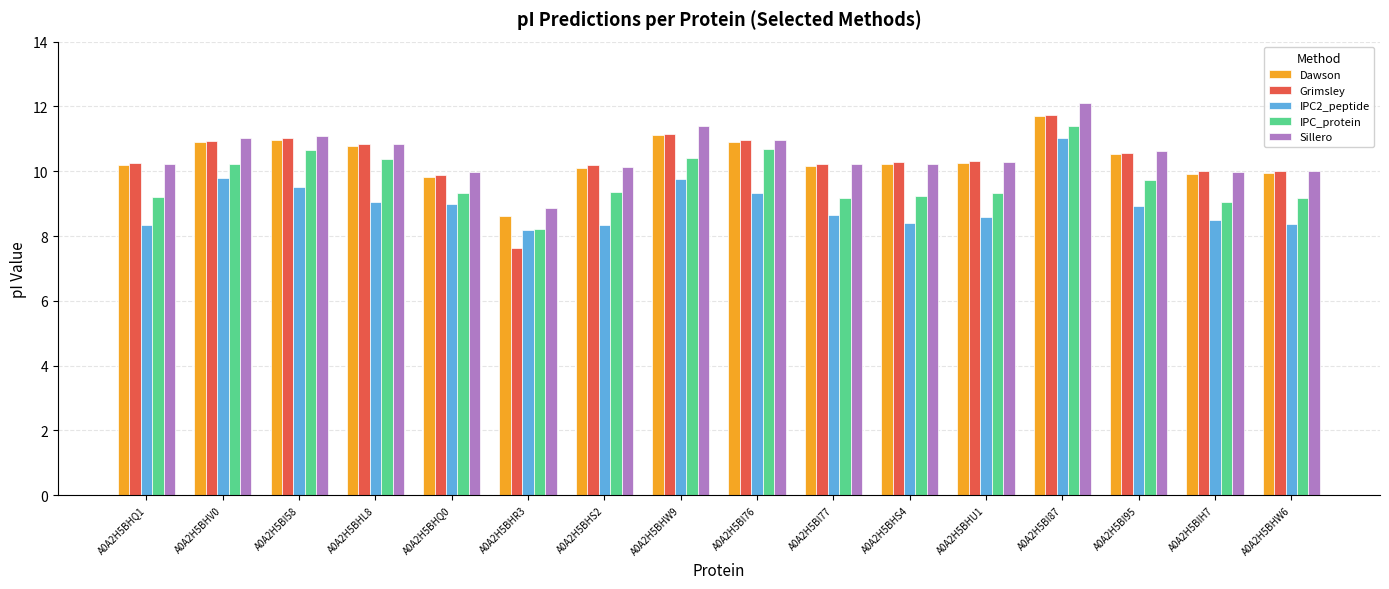

Which category has the lowest value across all series?

A0A2H5BHR3